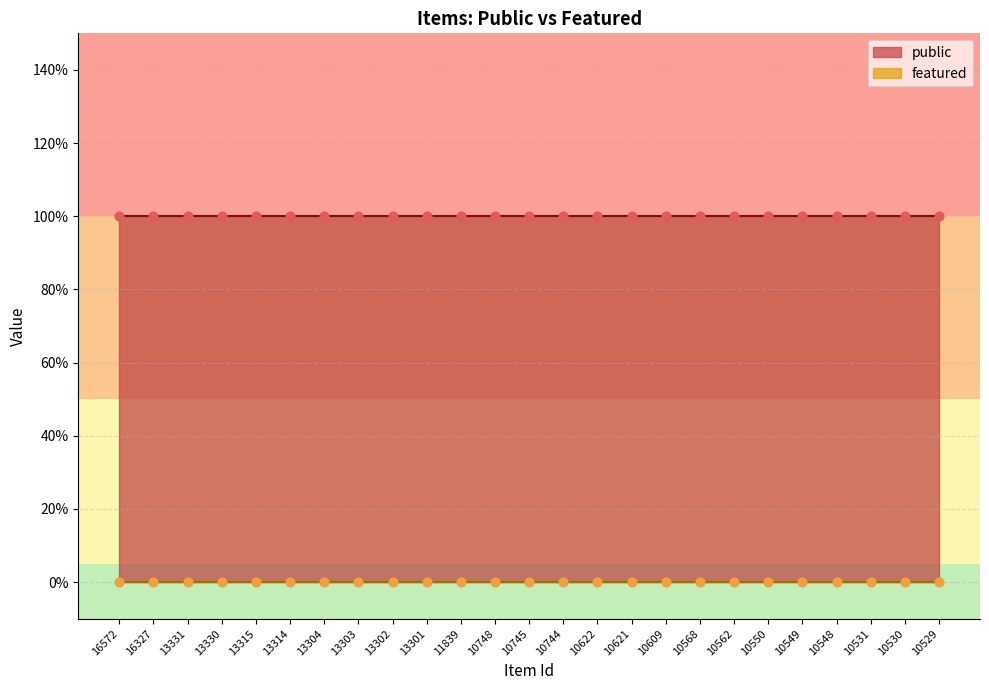

Which series contains the highest Y value?

public